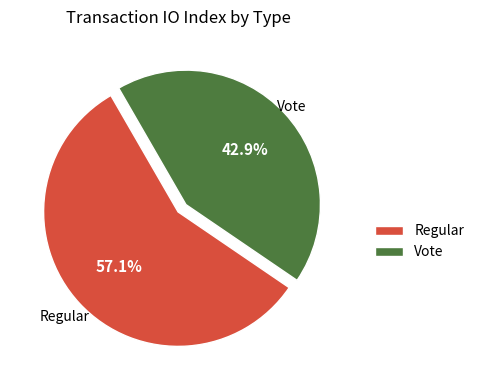

How many segments does this pie chart have?

2